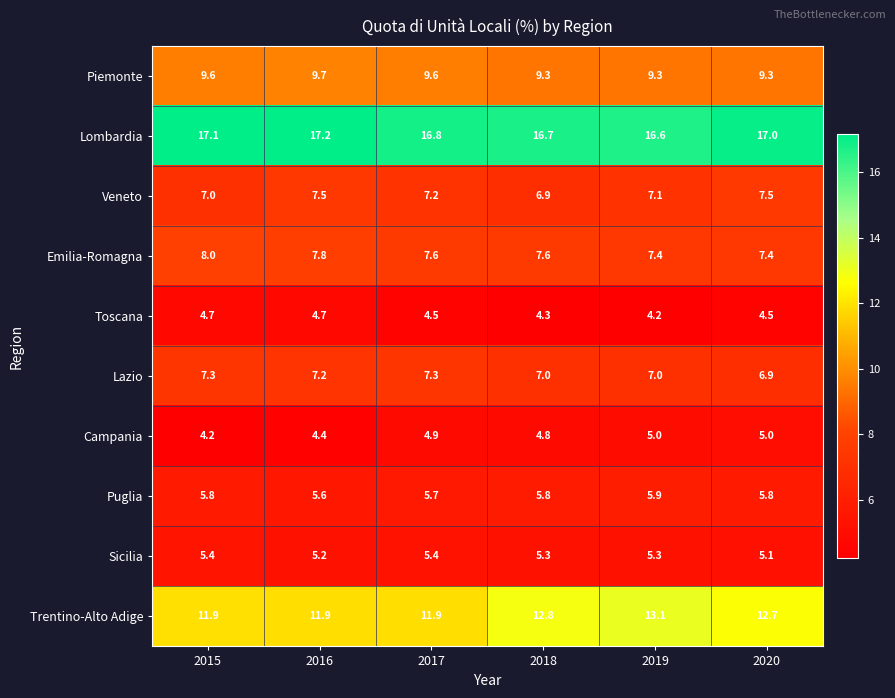

How many data points does each series have?

6